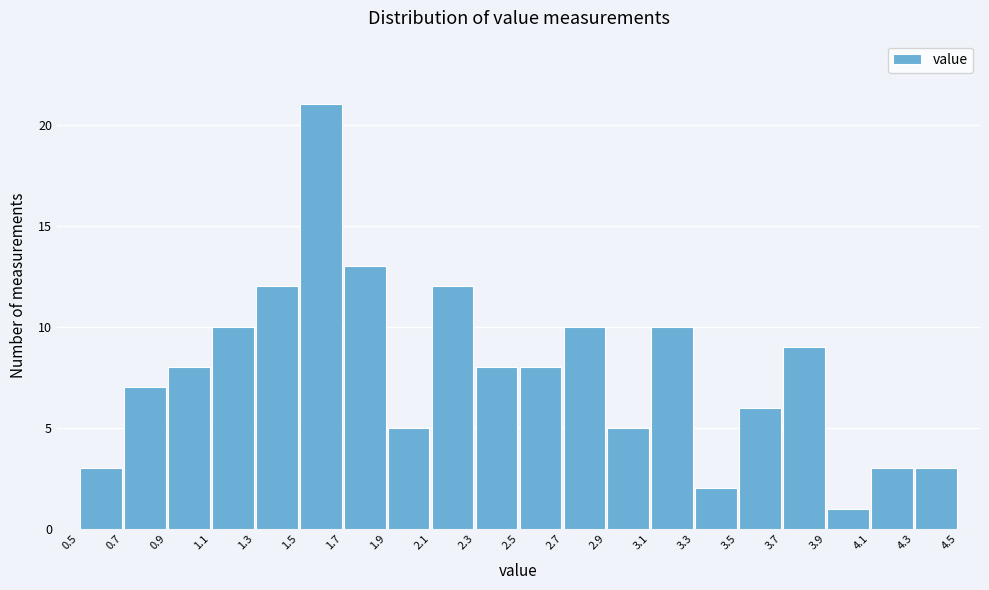

Reading left to right, transcribe this chart: for each bar, give the range it covers on the x-axis and its height. The values are not printed on the chart, so give them approximately, as read against the axis.

0.5 to 0.7: 3
0.7 to 0.9: 7
0.9 to 1.1: 8
1.1 to 1.3: 10
1.3 to 1.5: 12
1.5 to 1.7: 21
1.7 to 1.9: 13
1.9 to 2.1: 5
2.1 to 2.3: 12
2.3 to 2.5: 8
2.5 to 2.7: 8
2.7 to 2.9: 10
2.9 to 3.1: 5
3.1 to 3.3: 10
3.3 to 3.5: 2
3.5 to 3.7: 6
3.7 to 3.9: 9
3.9 to 4.1: 1
4.1 to 4.3: 3
4.3 to 4.5: 3